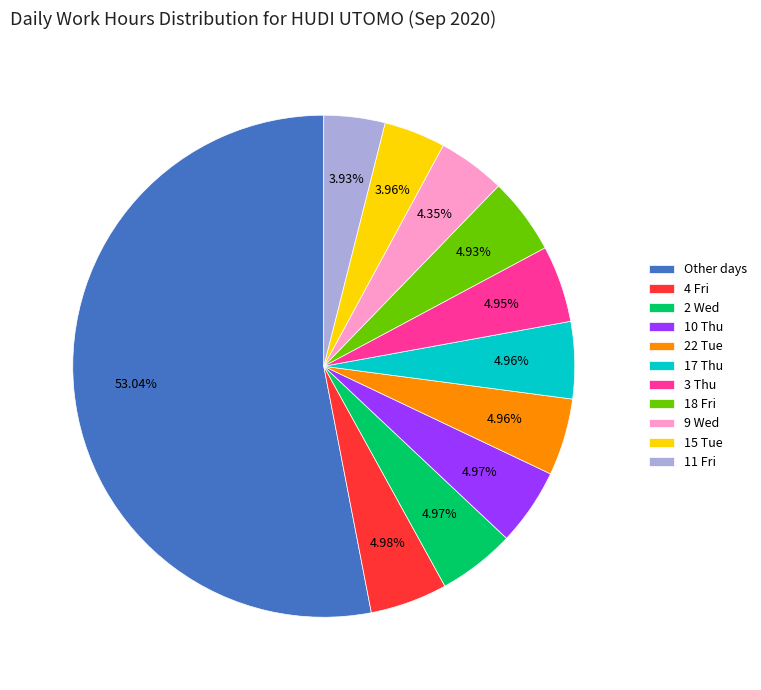

Which has a higher value, 3 Thu or 15 Tue?

3 Thu